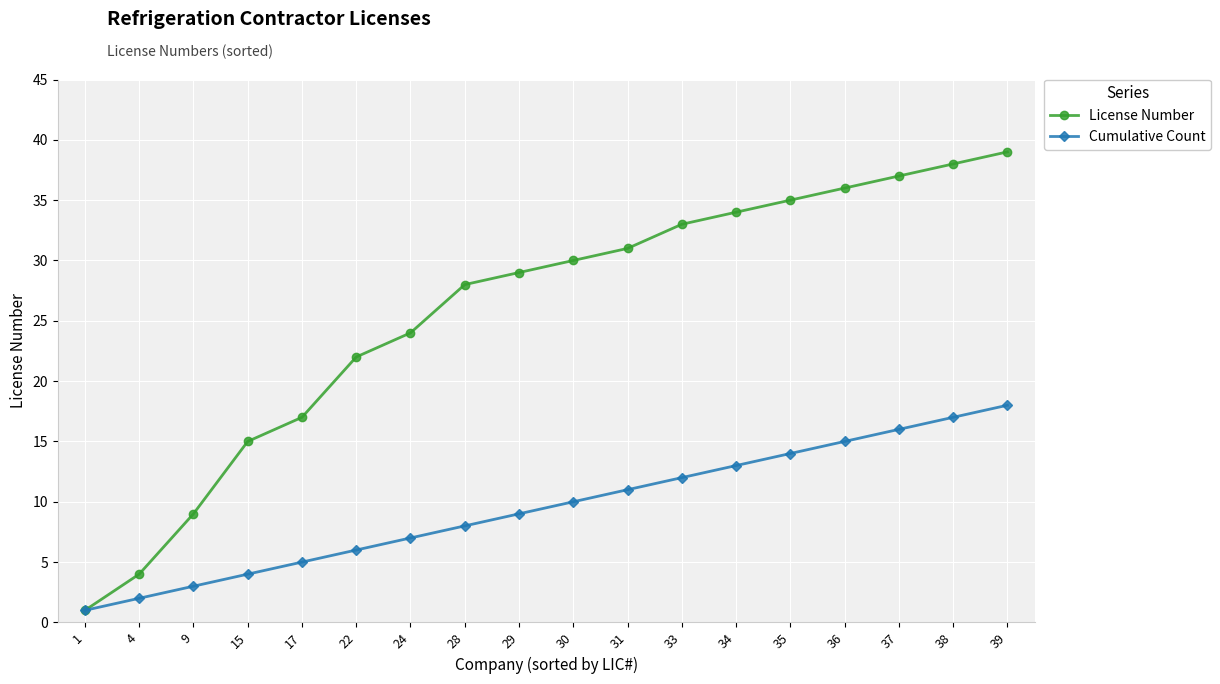

True or false: Cumulative Count has more than 0 points higher than both neighbors.

False